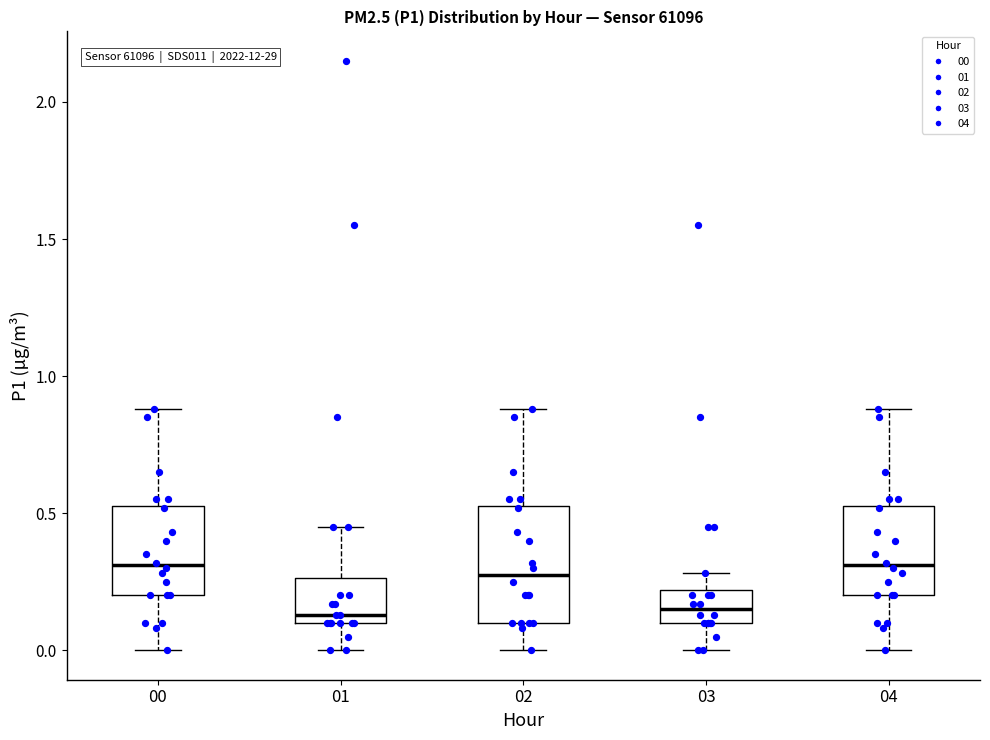

Comparing the boxes themselves (not the whiskers), which one is the tallest?

02